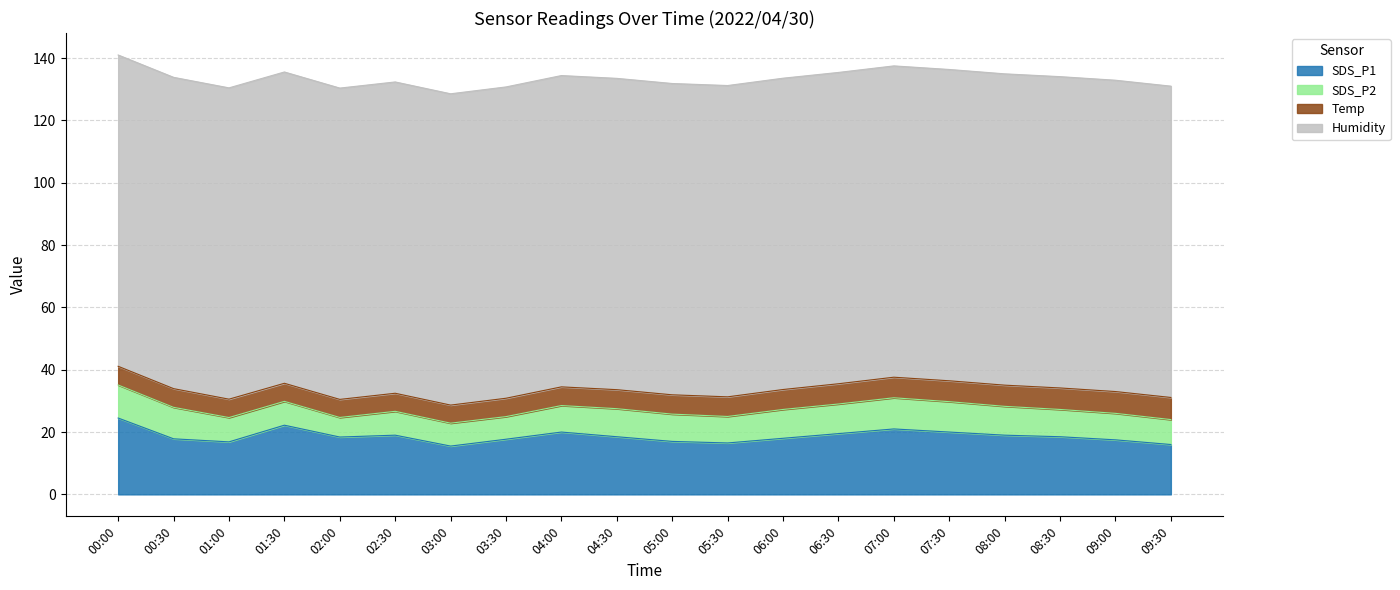

At which category does SDS_P1 reach its first local peak?

01:30